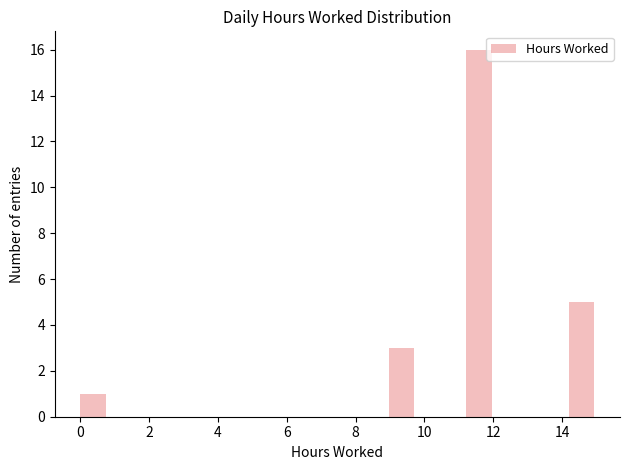

Around what value on the x-axis is the tallest bar? Give the approximate position of its centre, as read against the axis.

11.6